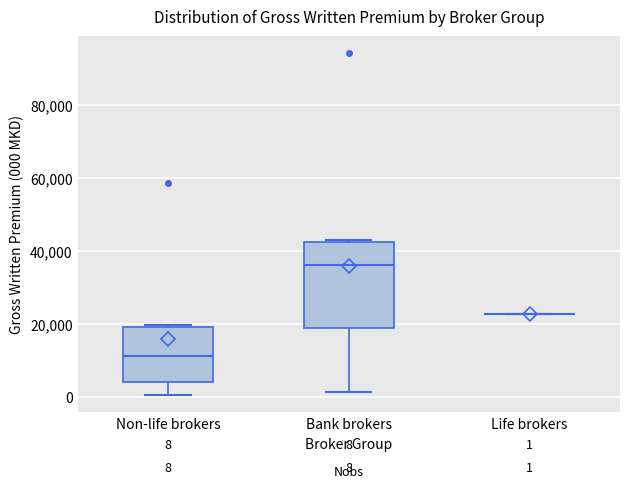

Which box is the tallest, from its lower edge to its upper edge?

Bank brokers